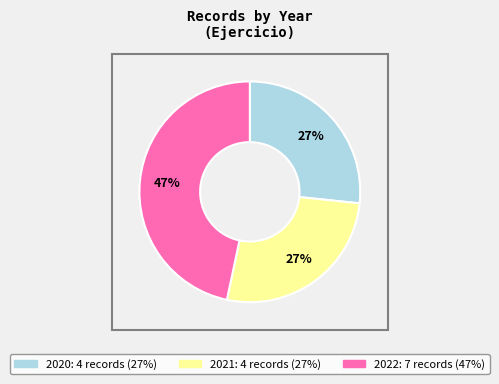

What is the largest slice in the pie chart?

2022